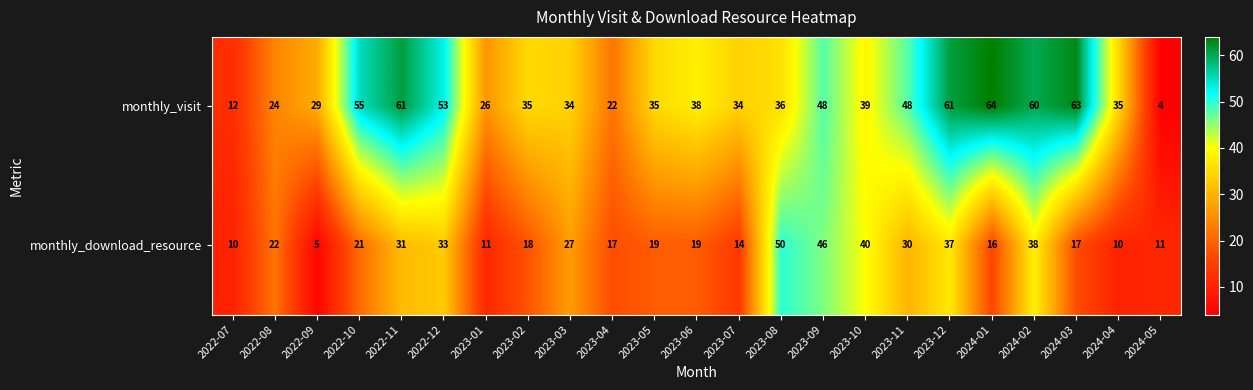

Which category has the highest value in the monthly_visit series?

2024-01